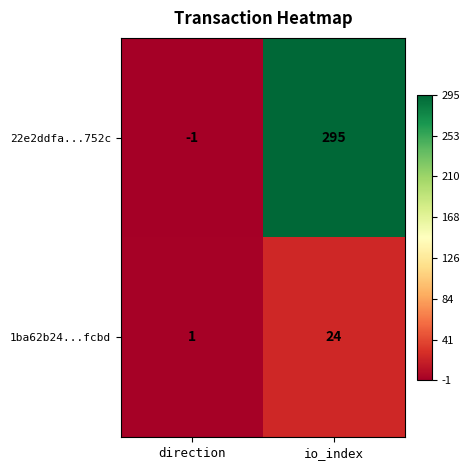

What is the sum of all 22e2ddfa...752c values?

294